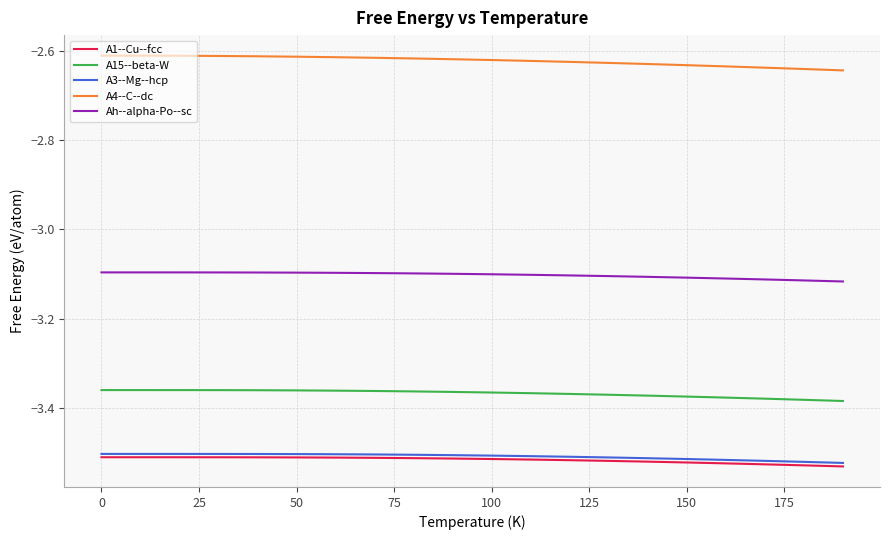

Count the number of data series in this chart.

5